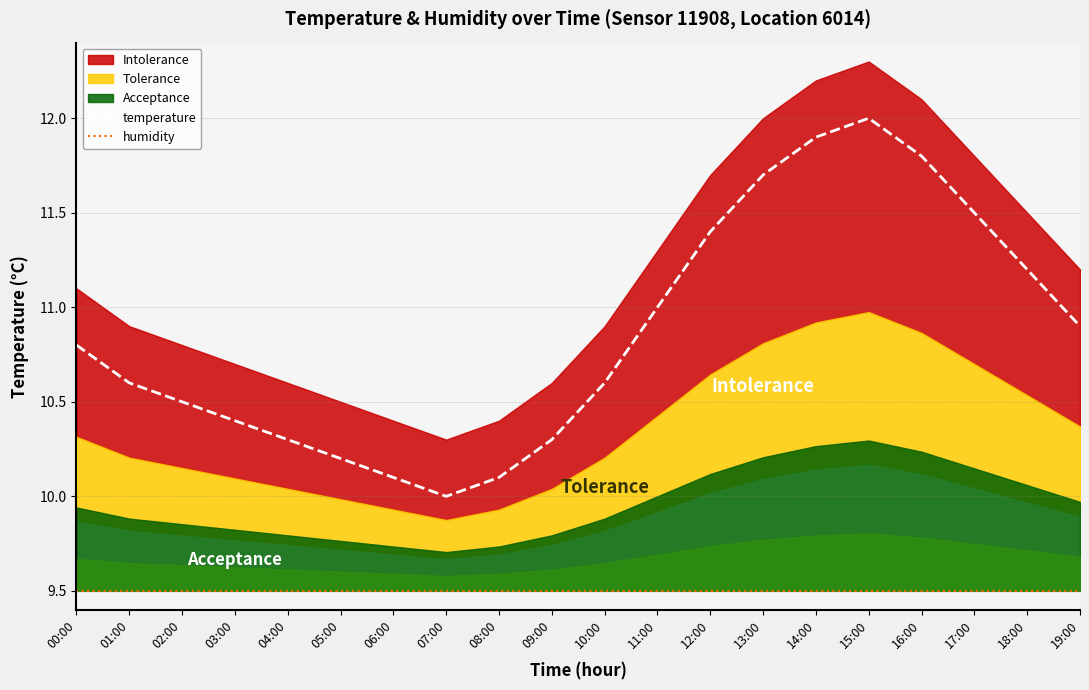

The value of temperature at 00:00 is 18.3. True or false?

False